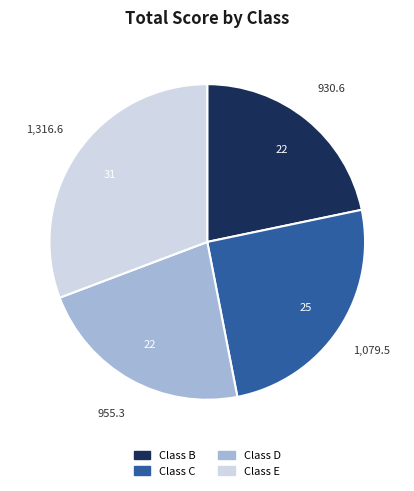

Which has a higher value, Class B or Class C?

Class C